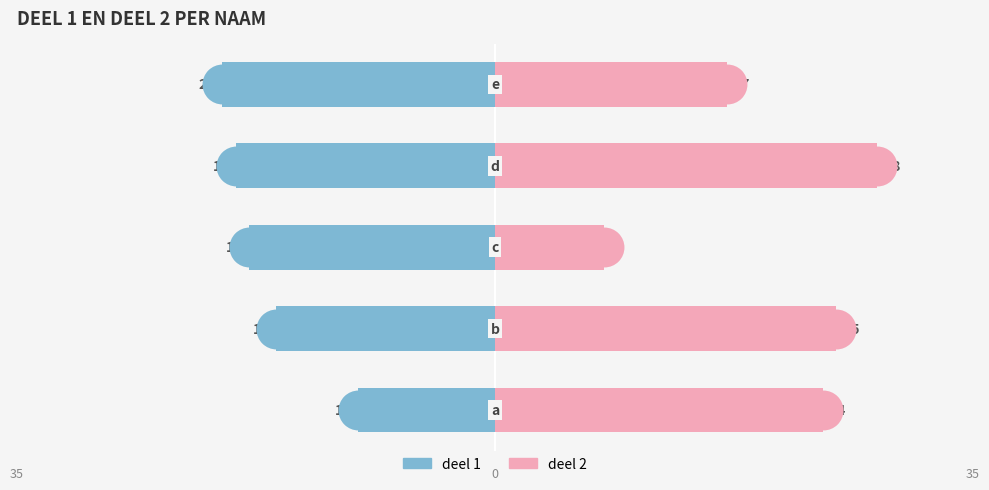

Which series reaches the minimum Y coordinate?

deel 1